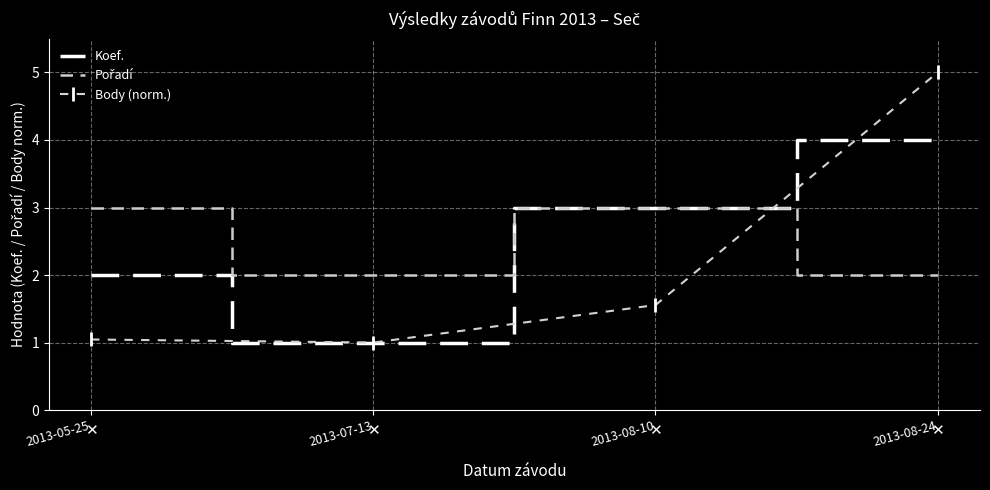

Which category has the highest value in the Body (norm.) series?

2013-08-24